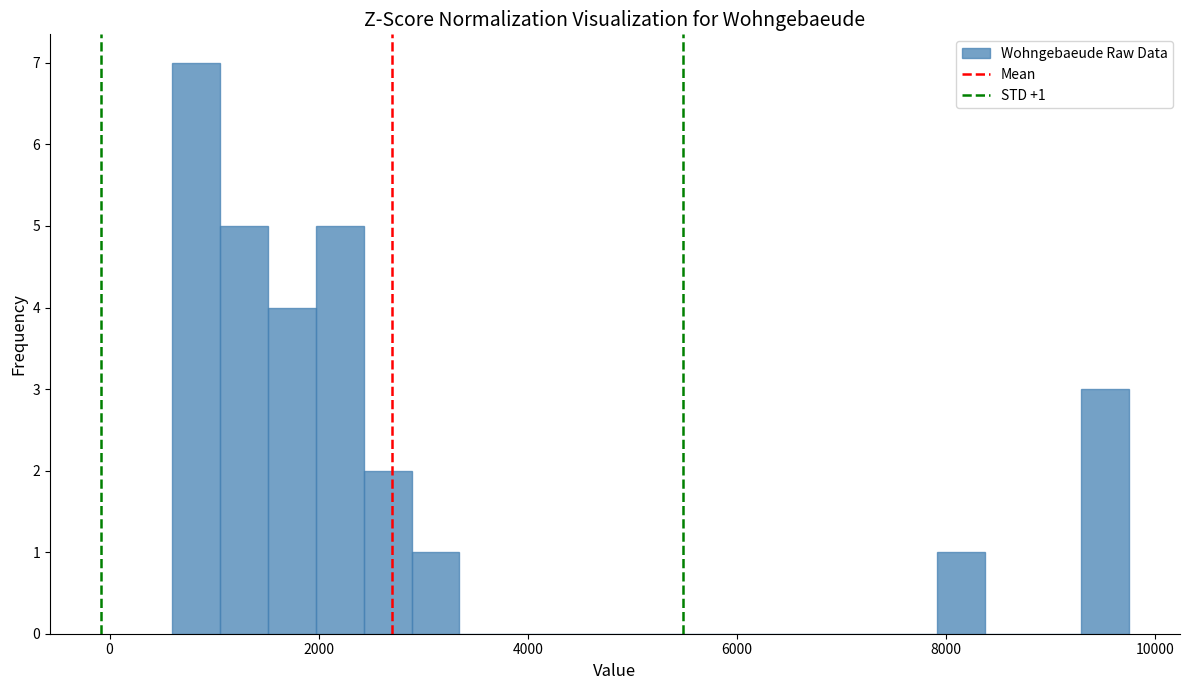

Read against the x-axis, roughly where is the centre of the tallest bar?

800